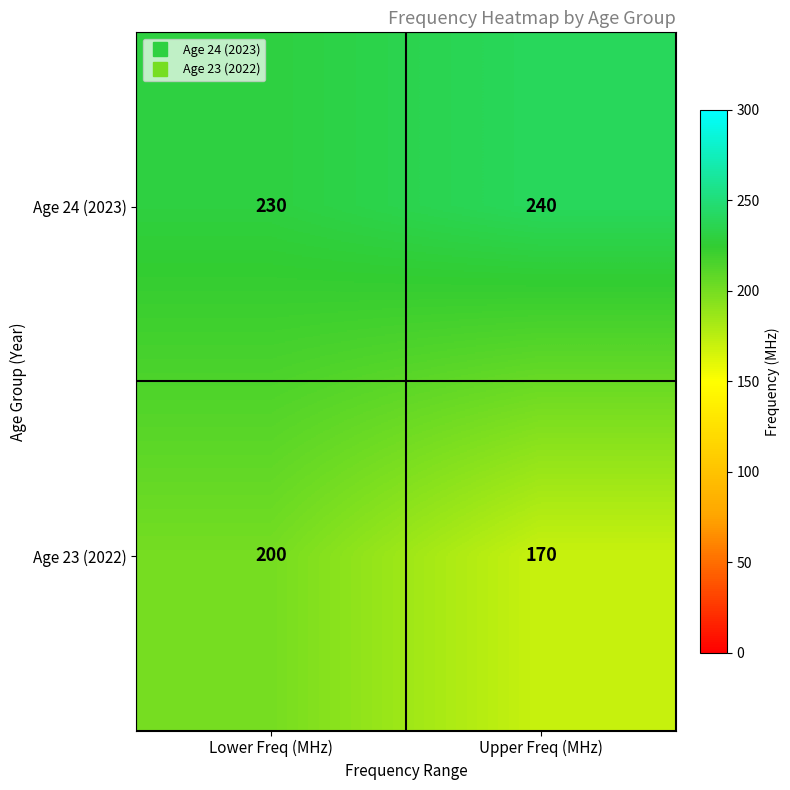

How many distinct data groups are displayed?

2